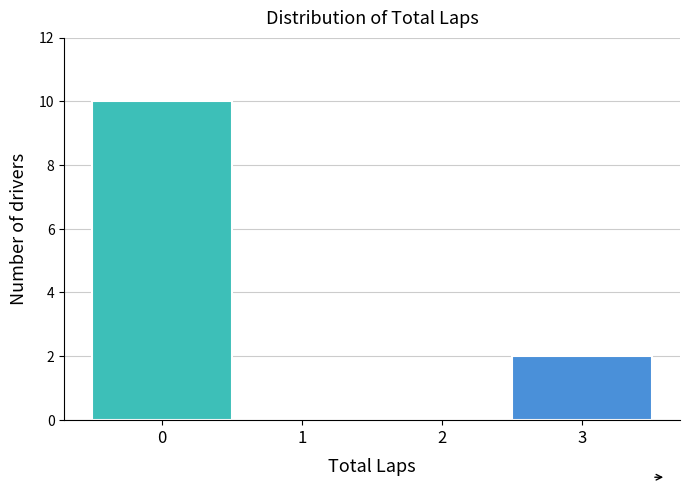

Over which range of the x-axis is the bar tallest?

-0.5 to 0.5